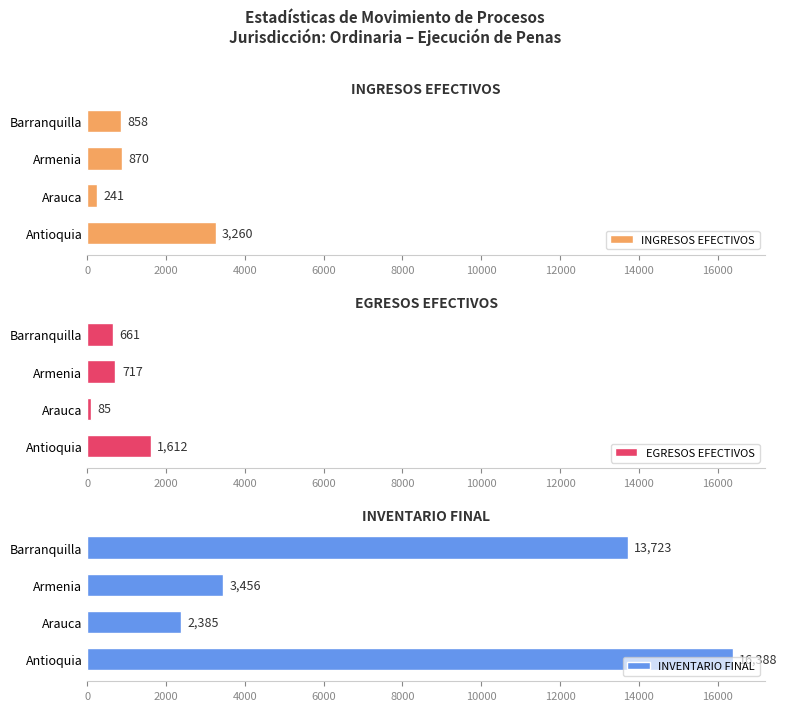

What is the difference between the second highest and minimum values in the EGRESOS EFECTIVOS series?

632